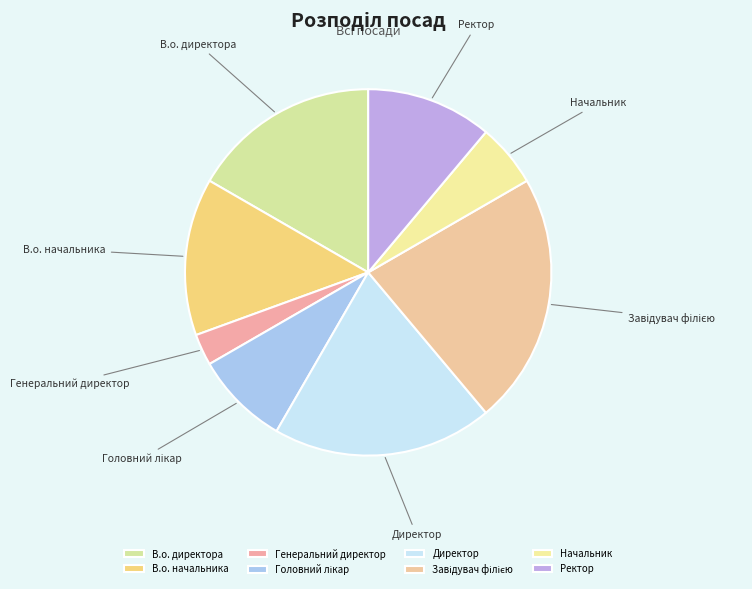

Is it true that Начальник is 1% of the pie?

False